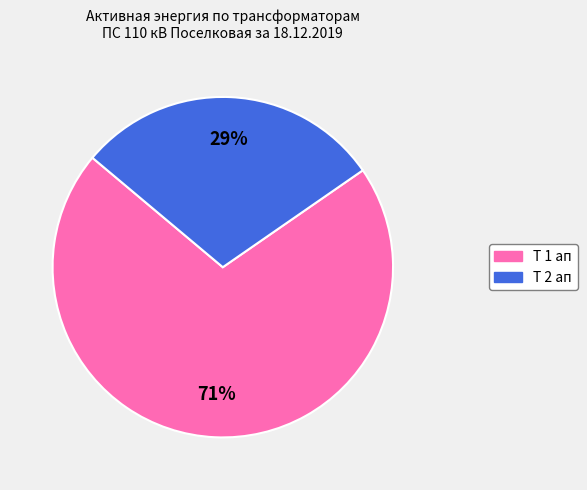

Does any single category account for the majority?

Yes